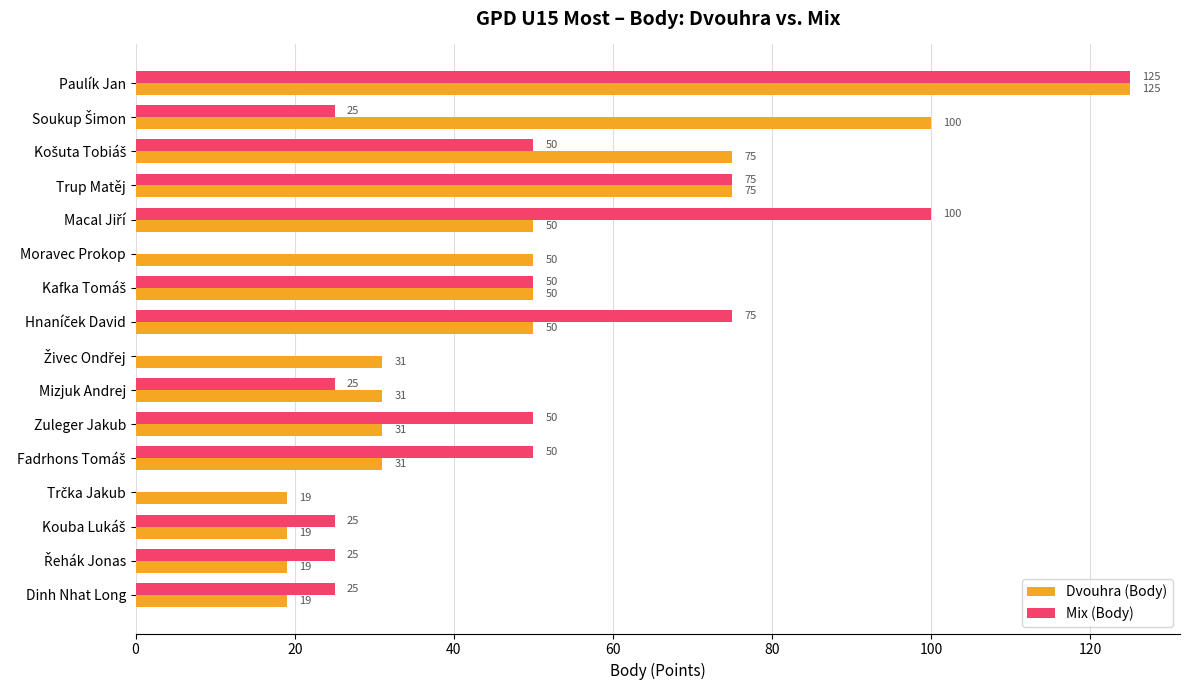

What is the highest value of the Mix (Body) series?

125